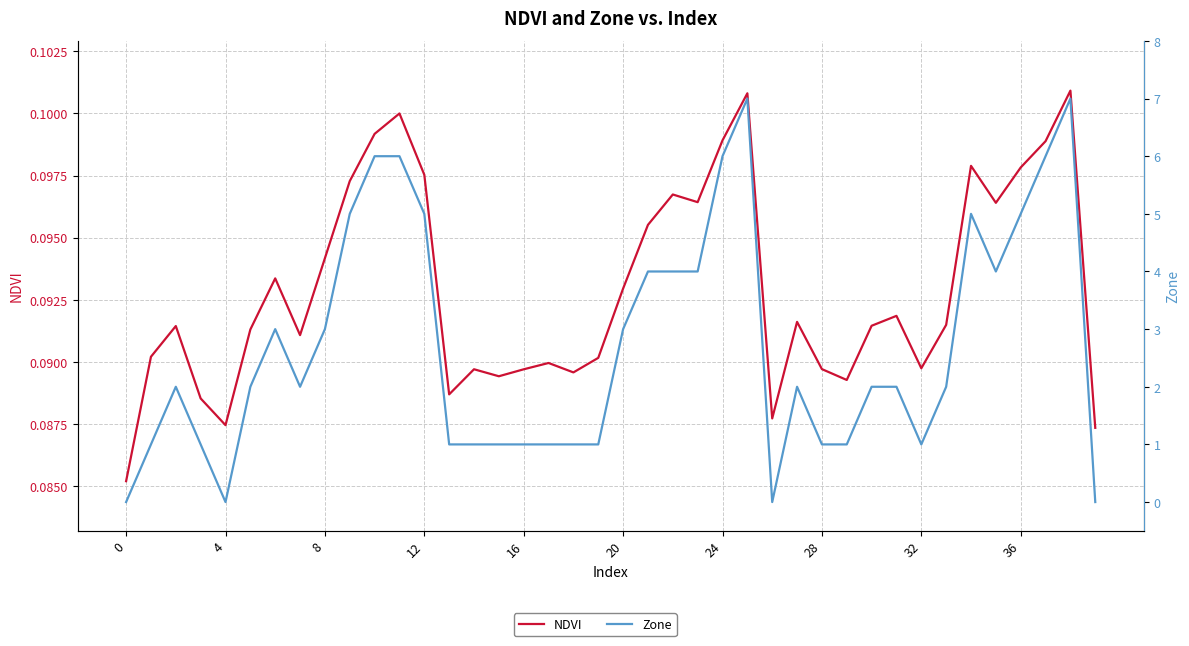

What is the value of the NDVI point at the 23rd from the left?

0.1